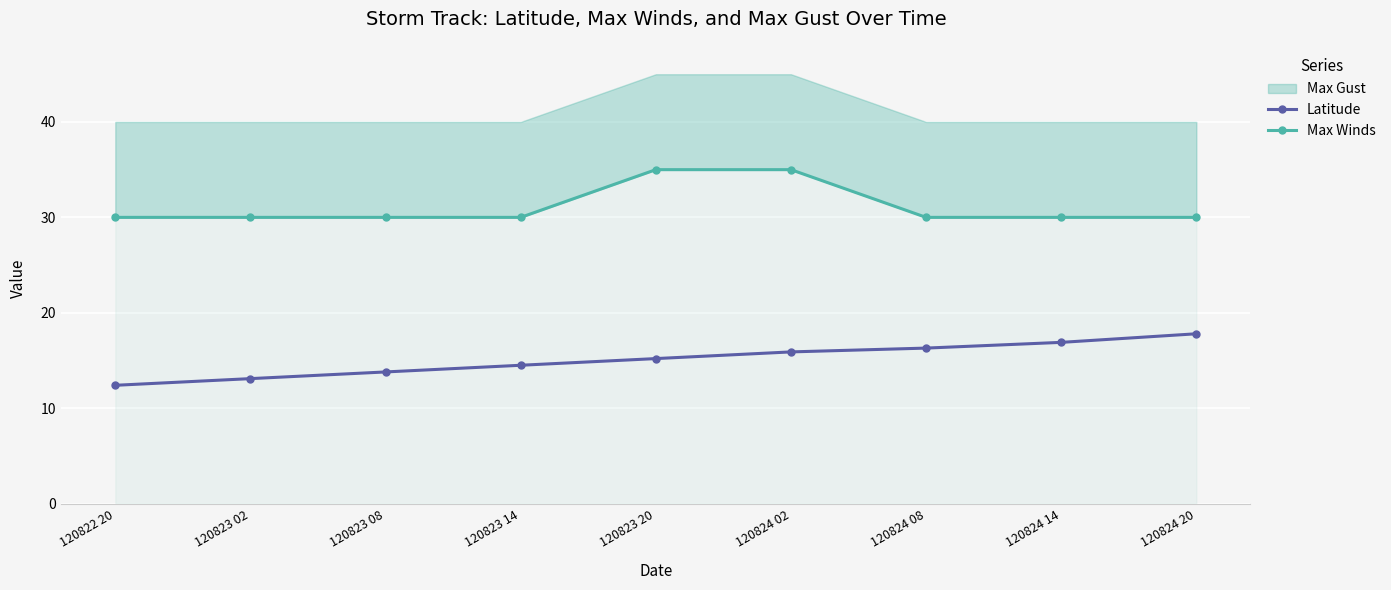

Is it true that Latitude equals 9.4 at 120824 14?

False